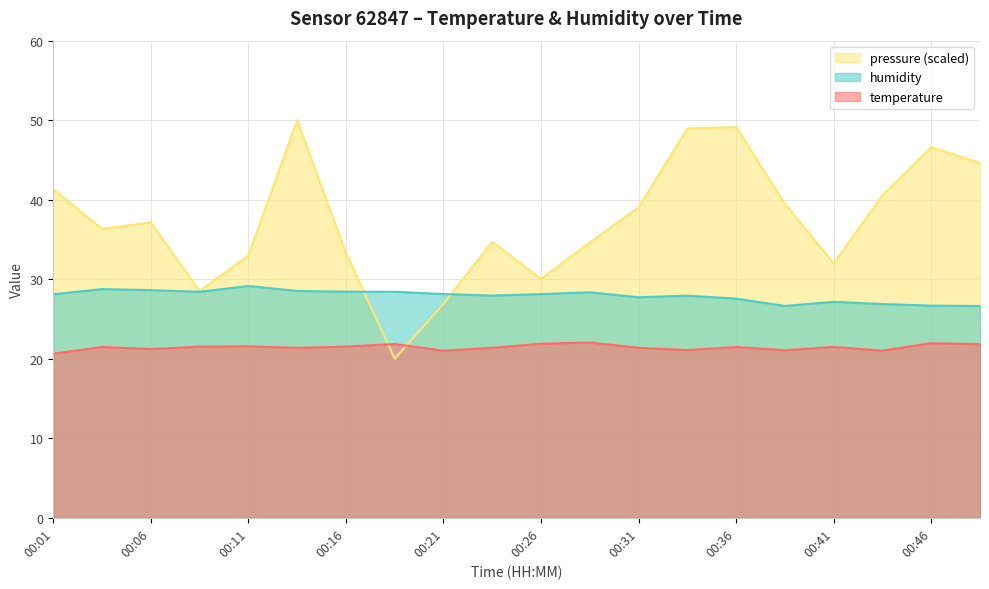

What is the difference between the highest and lowest values at 00:06?

15.9